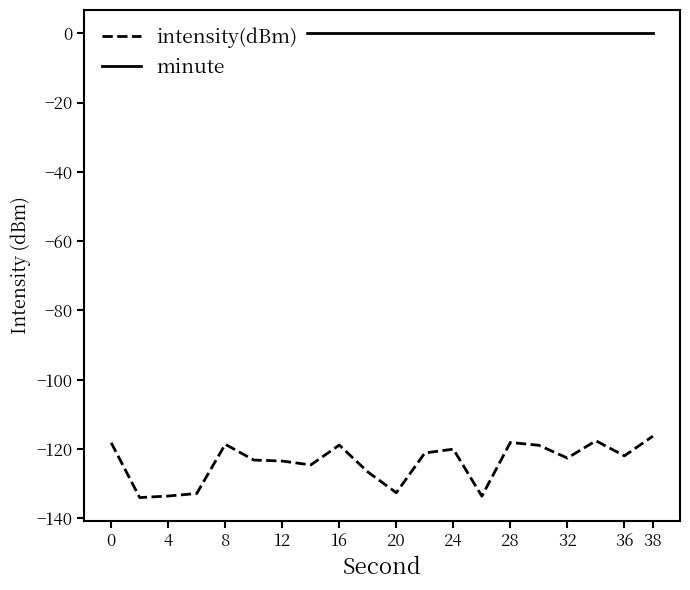

Which series has the largest total across all categories?

minute